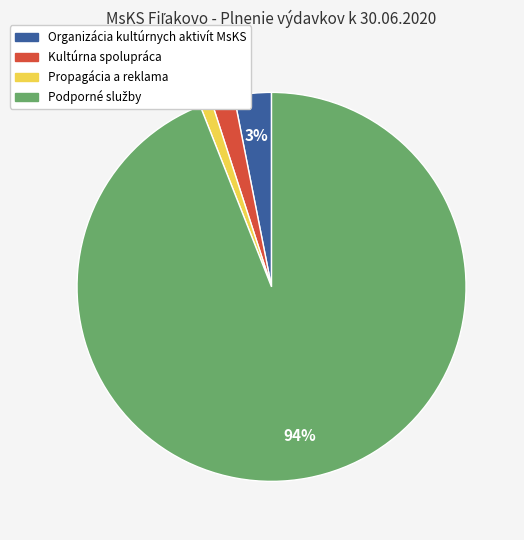

To the nearest percent, what is the average slice percentage?

25%